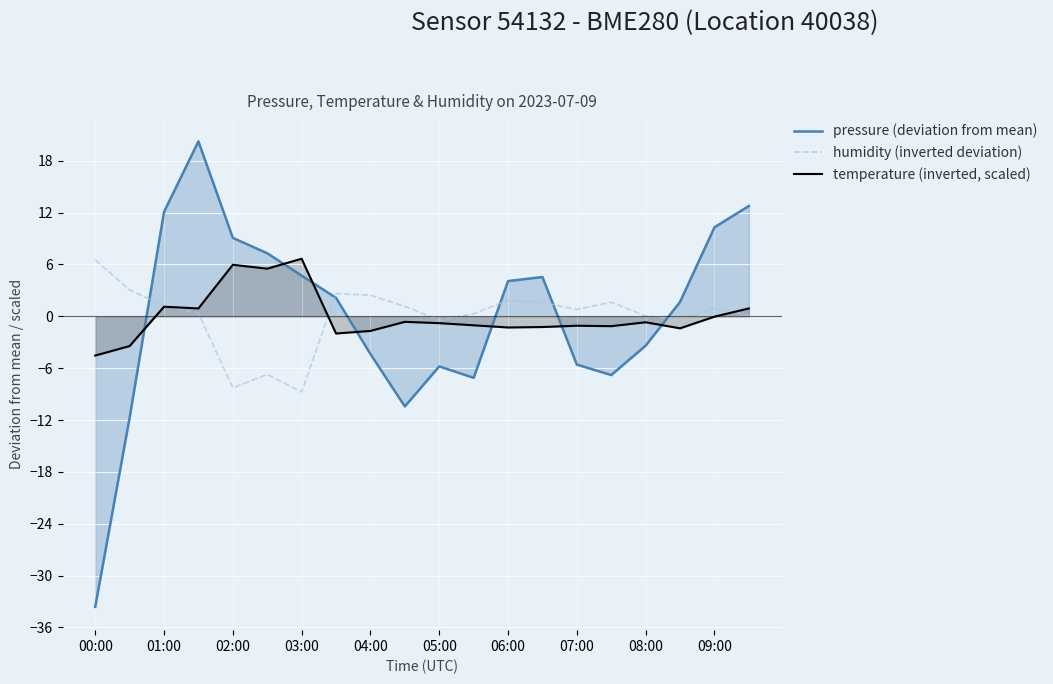

What is the difference between the highest and lowest values at 08:00?

3.4